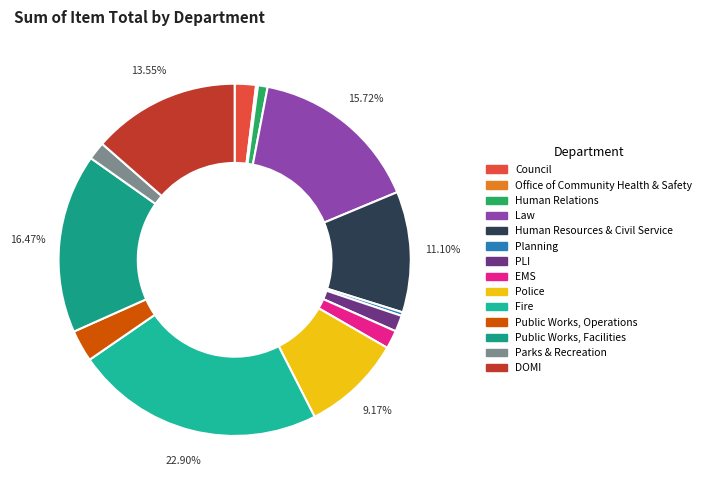

Is there any slice that represents more than half of the pie?

No